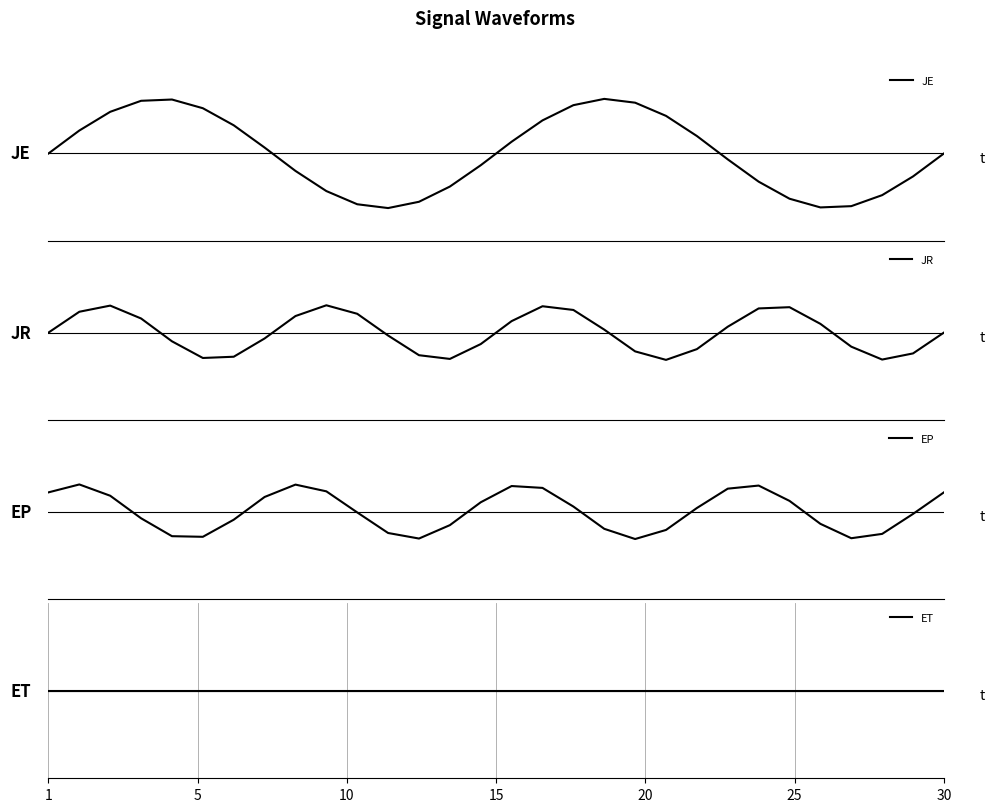

How many intersections are there between ET and JE?

3